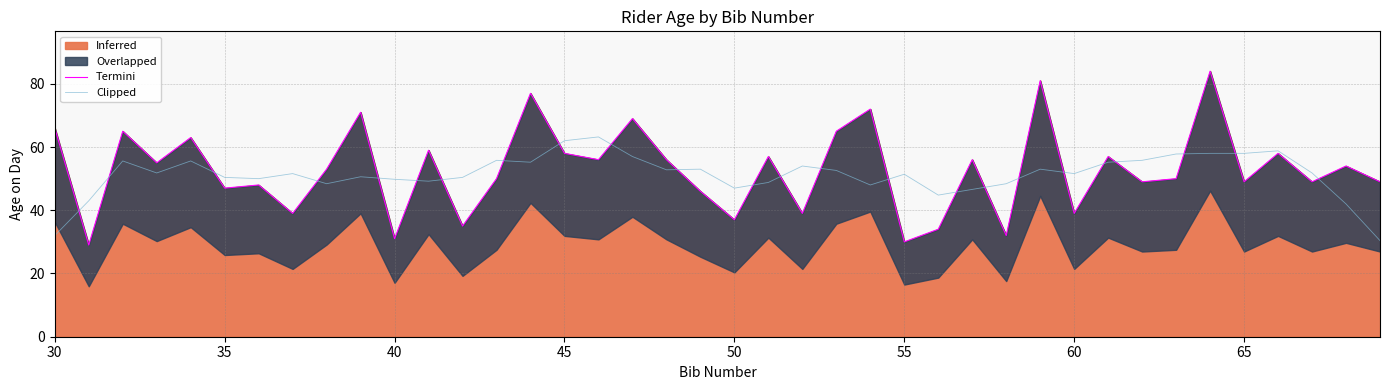

At how many categories does at least one series exceed 62?

11